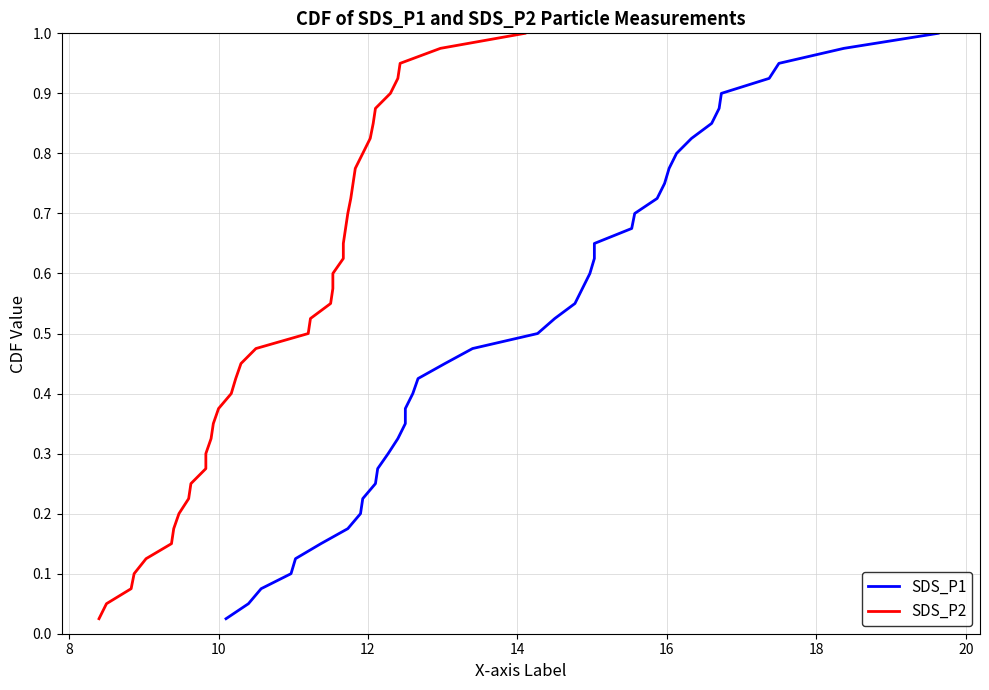

Is this an area chart (filled region under the line)?

No